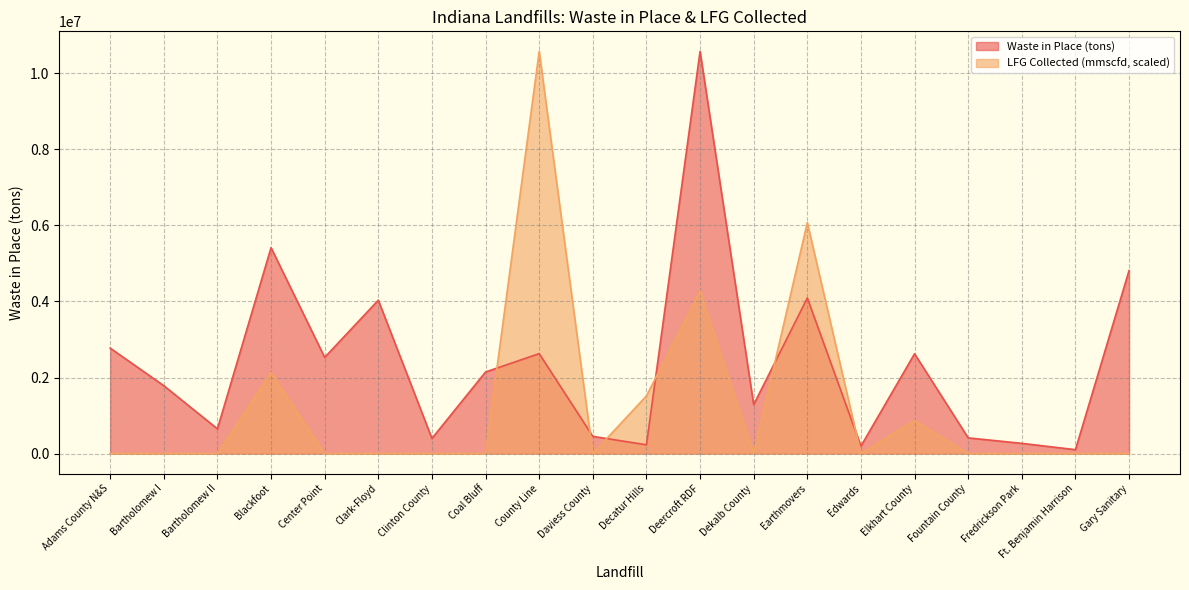

True or false: Waste in Place (tons) has more than 1 interior local peaks.

True